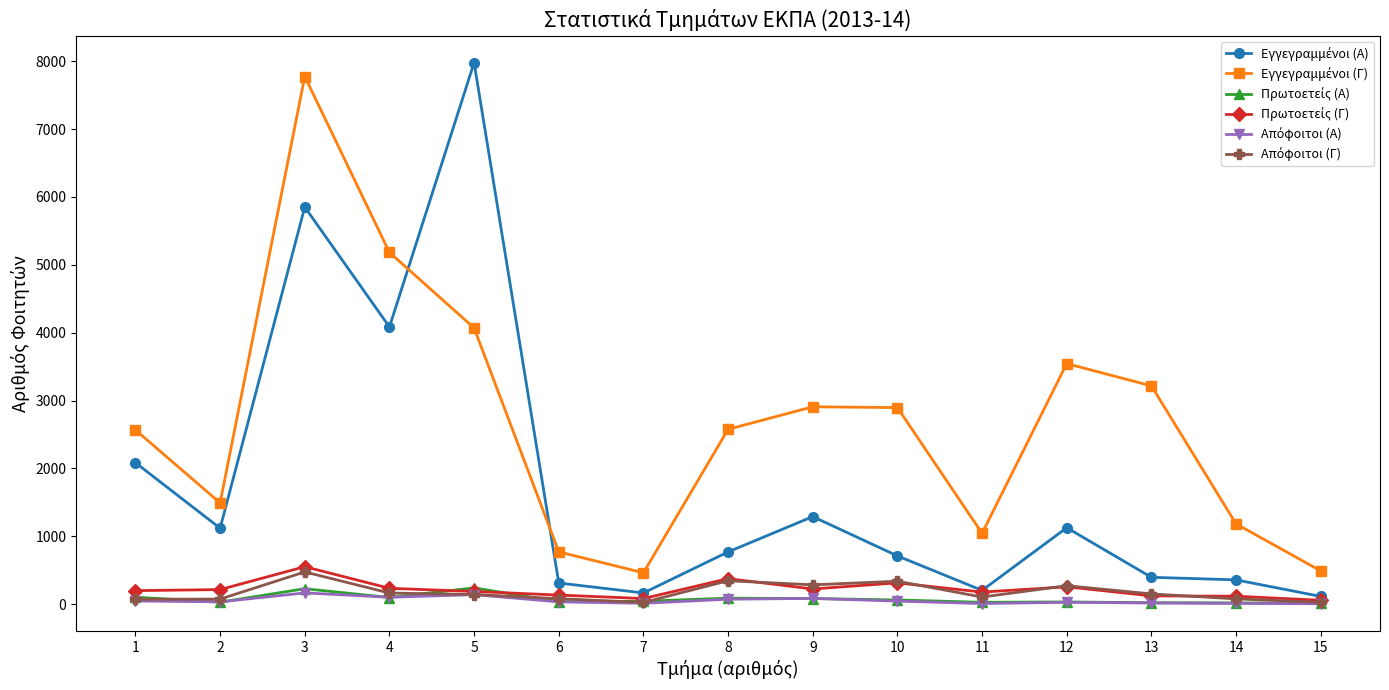

What is the greatest value displayed?

7978